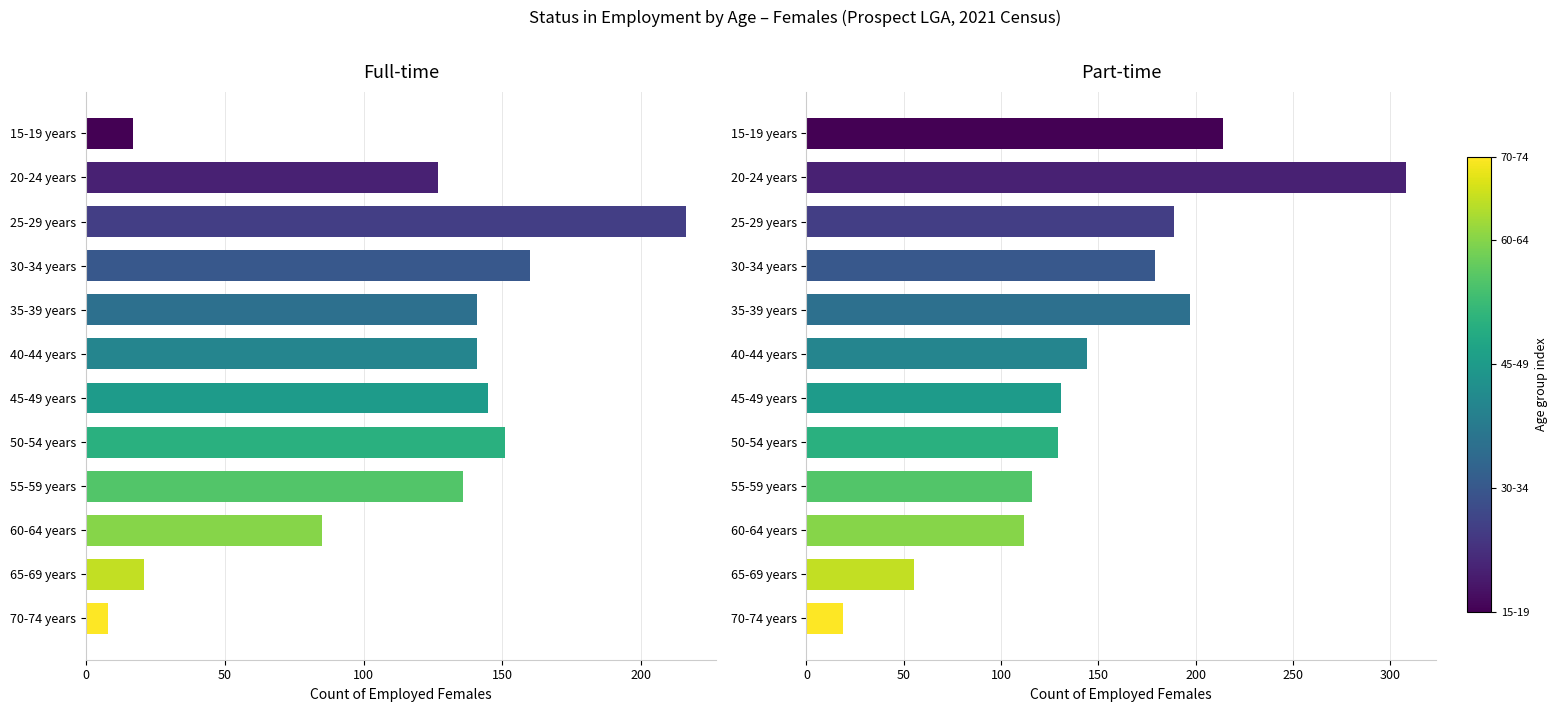

What is the value of the 8th bar from the left?

129